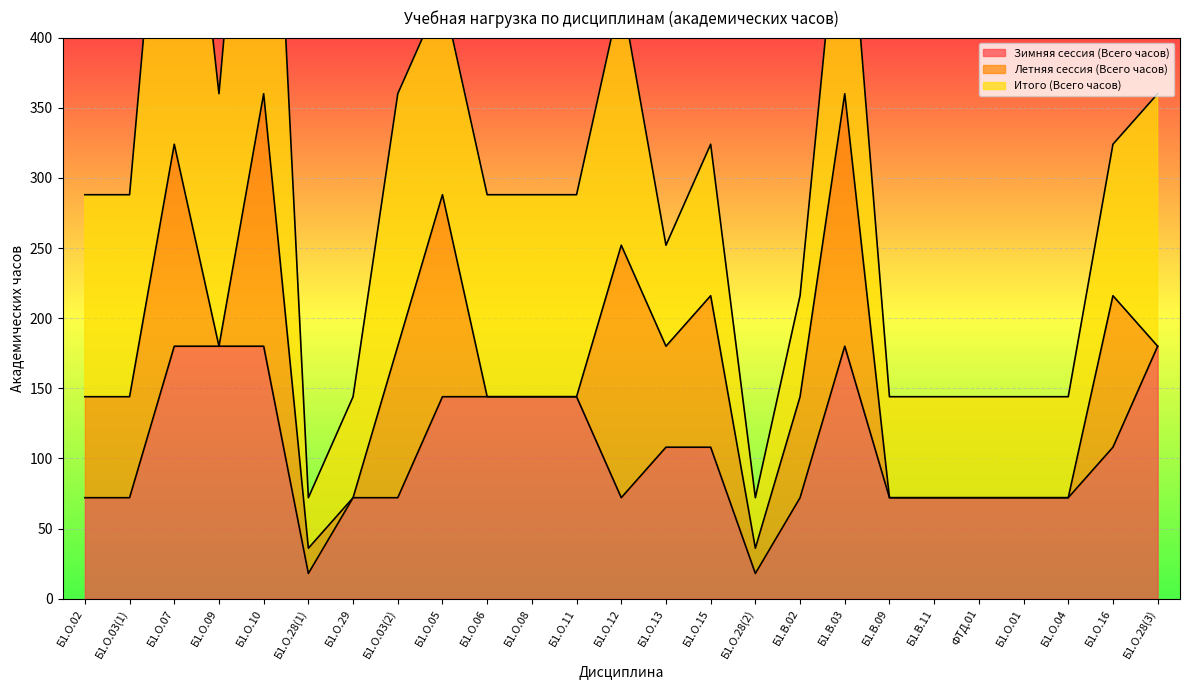

Reading left to right, list all the values displayed in this chart.

Зимняя сессия (Всего часов): Б1.О.02=72	Б1.О.03(1)=72	Б1.О.07=180	Б1.О.09=180	Б1.О.10=180	Б1.О.28(1)=18	Б1.О.29=72	Б1.О.03(2)=72	Б1.О.05=144	Б1.О.06=144	Б1.О.08=144	Б1.О.11=144	Б1.О.12=72	Б1.О.13=108	Б1.О.15=108	Б1.О.28(2)=18	Б1.В.02=72	Б1.В.03=180	Б1.В.09=72	Б1.В.11=72	ФТД.01=72	Б1.О.01=72	Б1.О.04=72	Б1.О.16=108	Б1.О.28(3)=180
Летняя сессия (Всего часов): Б1.О.02=72	Б1.О.03(1)=72	Б1.О.07=144	Б1.О.09=0	Б1.О.10=180	Б1.О.28(1)=18	Б1.О.29=0	Б1.О.03(2)=108	Б1.О.05=144	Б1.О.06=0	Б1.О.08=0	Б1.О.11=0	Б1.О.12=180	Б1.О.13=72	Б1.О.15=108	Б1.О.28(2)=18	Б1.В.02=72	Б1.В.03=180	Б1.В.09=0	Б1.В.11=0	ФТД.01=0	Б1.О.01=0	Б1.О.04=0	Б1.О.16=108	Б1.О.28(3)=0
Итого (Всего часов): Б1.О.02=144	Б1.О.03(1)=144	Б1.О.07=324	Б1.О.09=180	Б1.О.10=360	Б1.О.28(1)=36	Б1.О.29=72	Б1.О.03(2)=180	Б1.О.05=144	Б1.О.06=144	Б1.О.08=144	Б1.О.11=144	Б1.О.12=180	Б1.О.13=72	Б1.О.15=108	Б1.О.28(2)=36	Б1.В.02=72	Б1.В.03=180	Б1.В.09=72	Б1.В.11=72	ФТД.01=72	Б1.О.01=72	Б1.О.04=72	Б1.О.16=108	Б1.О.28(3)=180